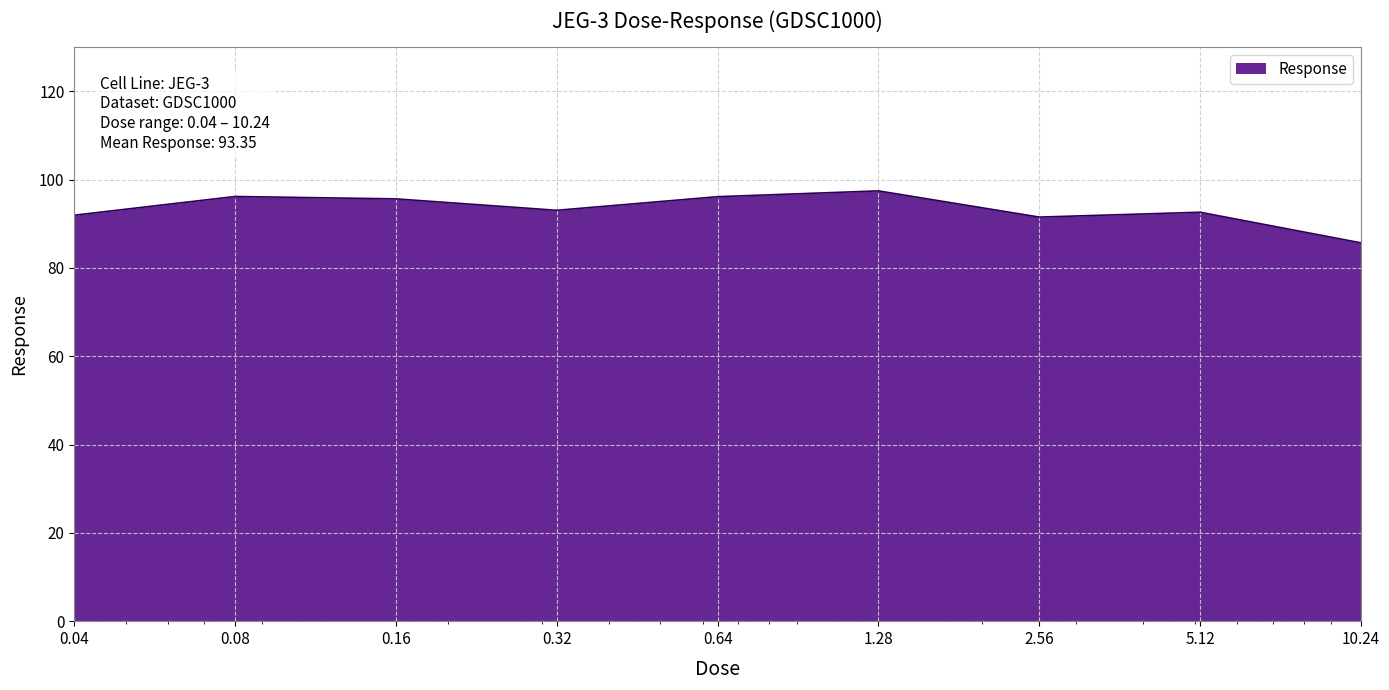

What is the smallest value displayed?

85.7